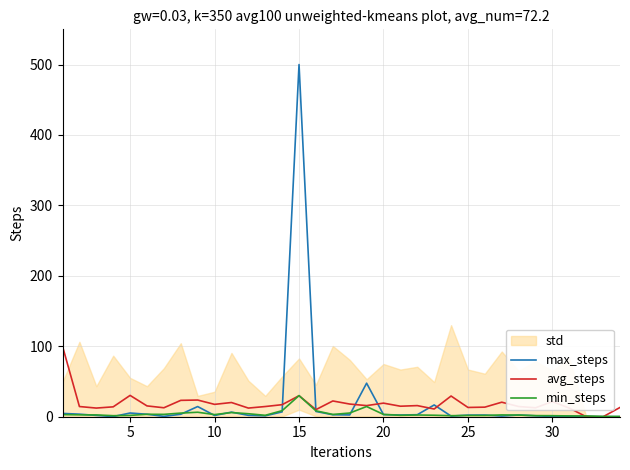

Rank the series by their maximum value, from lowest to highest.

min_steps, avg_steps, max_steps